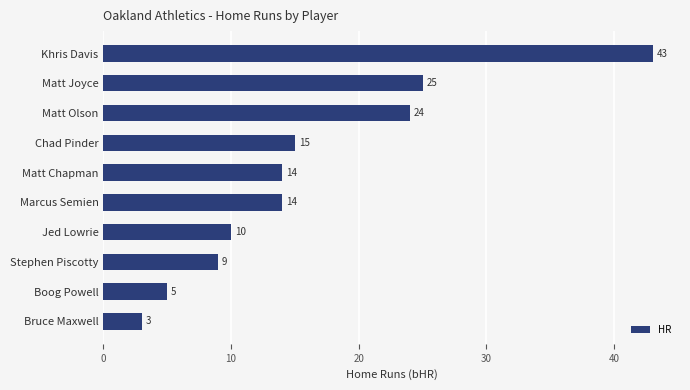

Reading top to bottom, extract all data points from this chart.

43	25	24	15	14	14	10	9	5	3